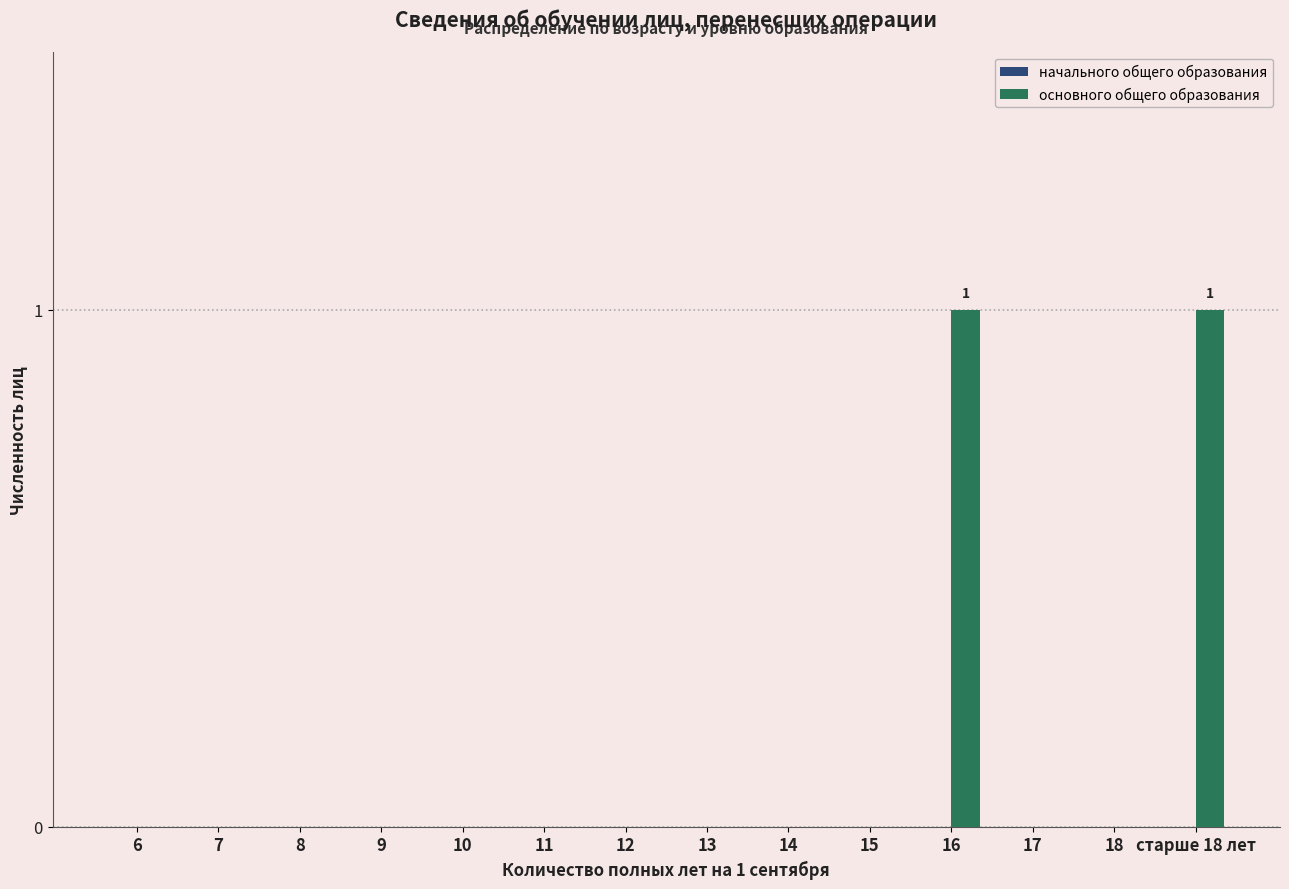

The chart shows a value of 0 at 12. True or false?

True